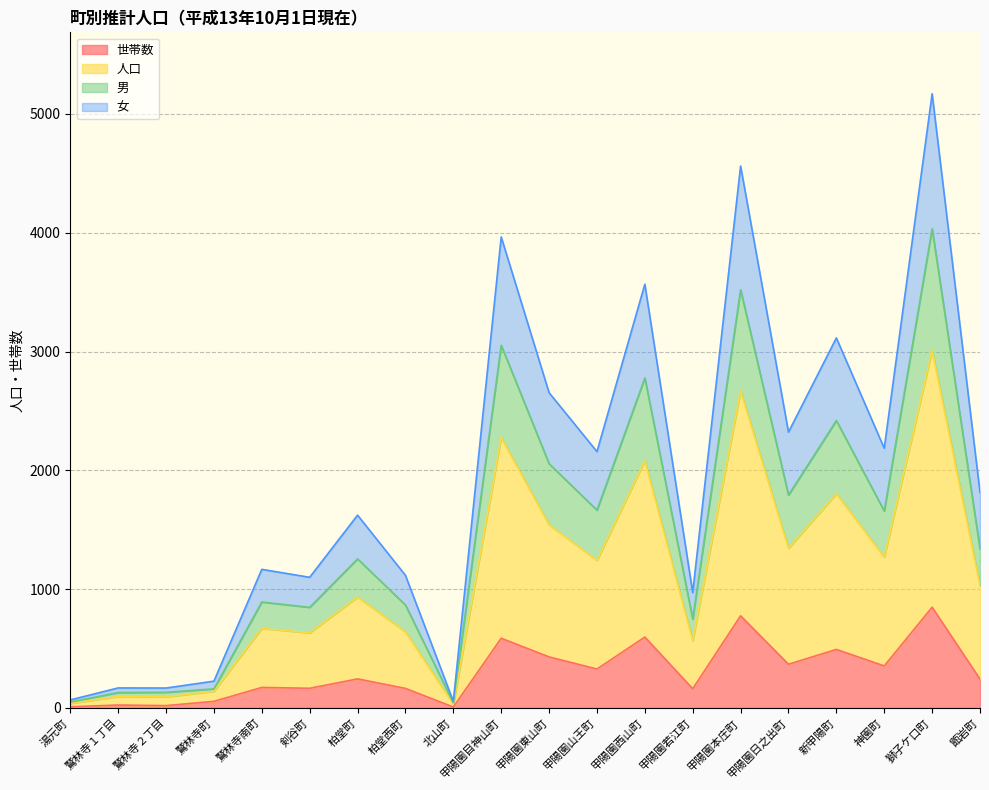

What position from the left is 鷲林寺南町?

5